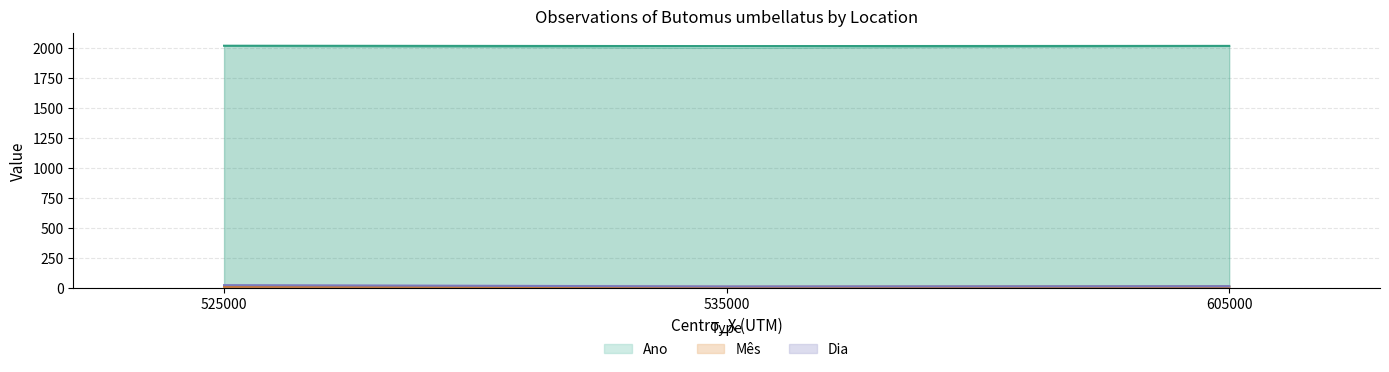

True or false: Ano and Mes cross at least once.

False